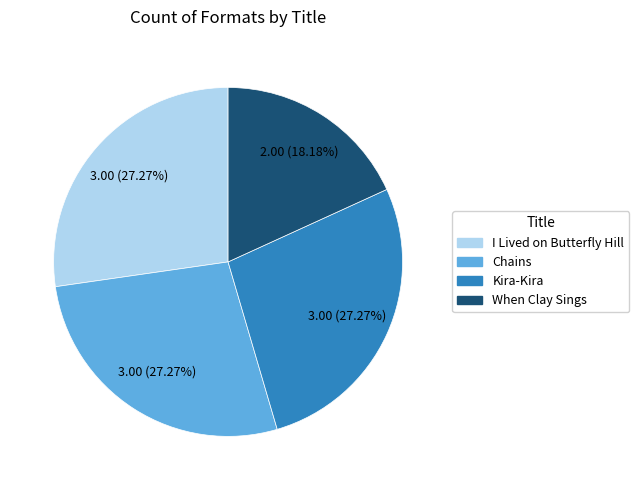

Which category has the smallest portion of the pie?

When Clay Sings